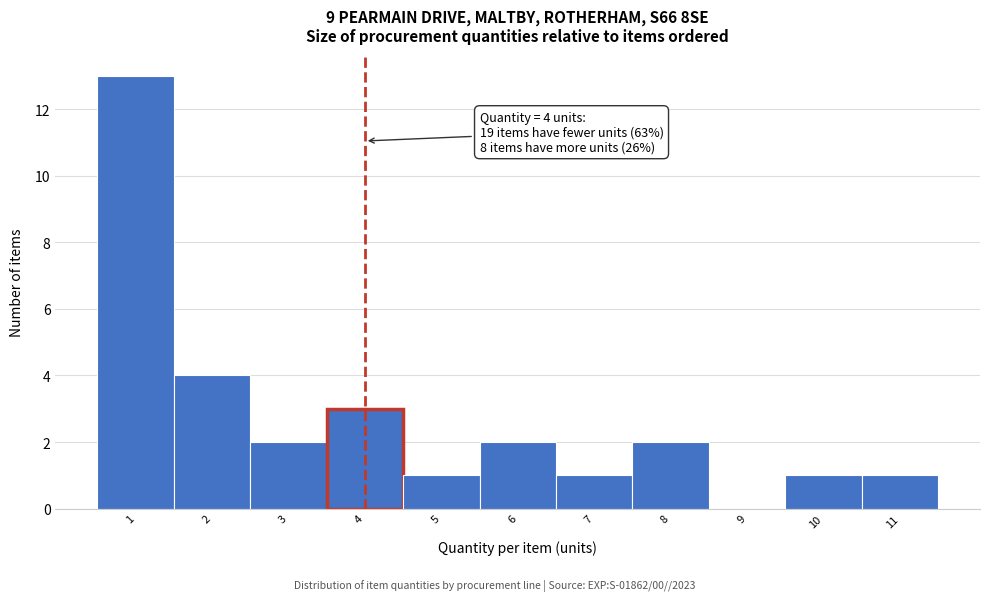

Over which range of the x-axis is the bar tallest?

0.5 to 1.5